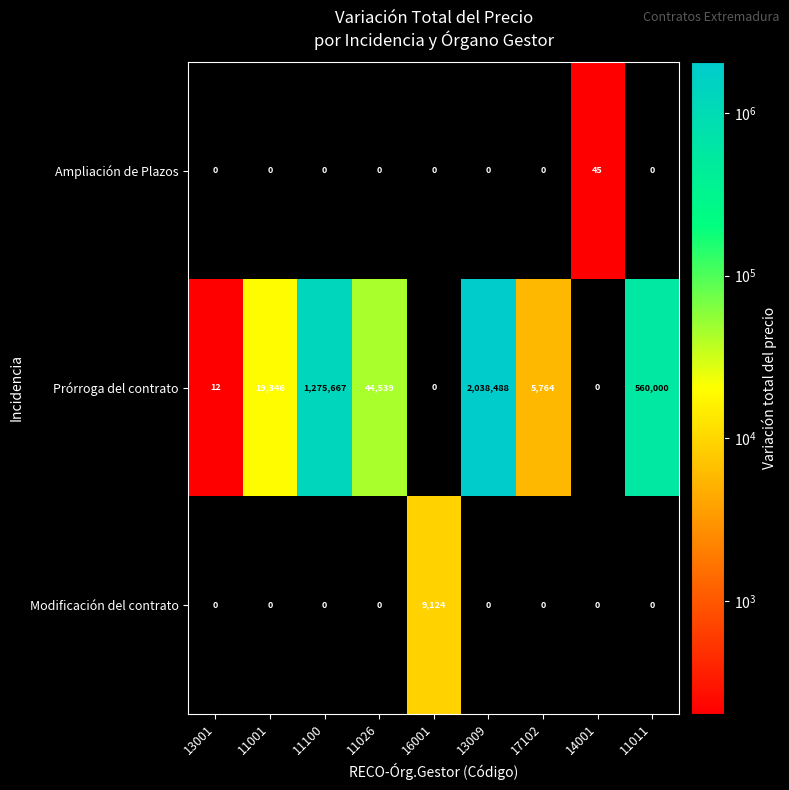

The Prórroga del contrato series shows 1892751 at 11100. True or false?

False